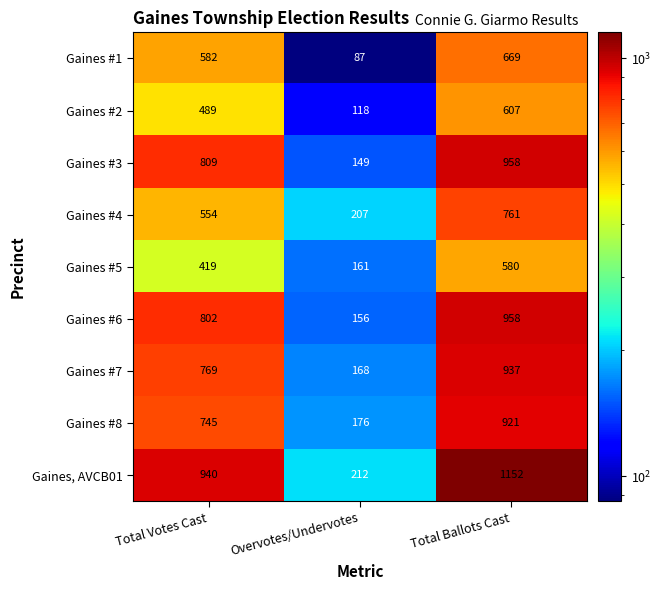

What is the minimum value shown in the chart?

87